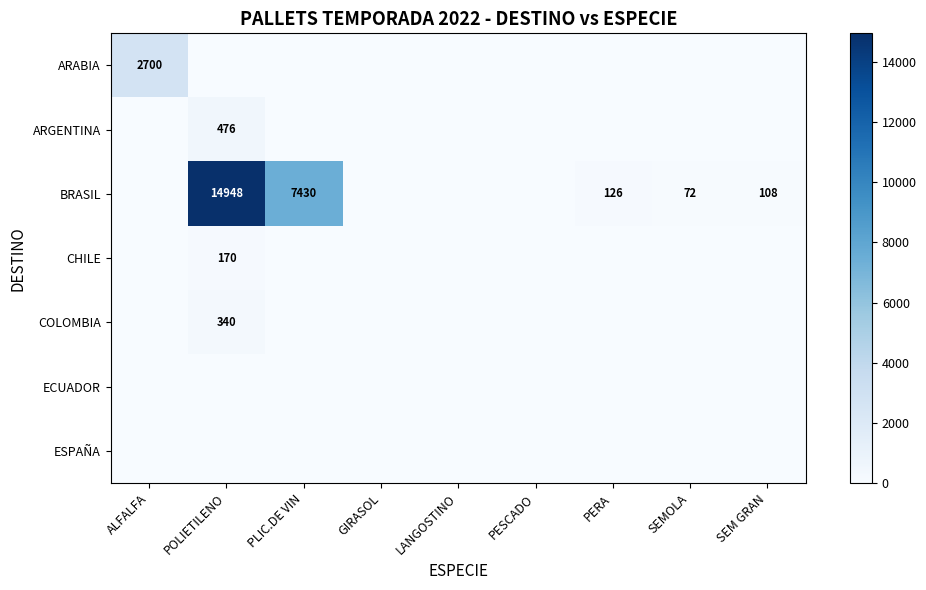

Is the value of COLOMBIA at PERA greater than the value of ECUADOR at GIRASOL?

No